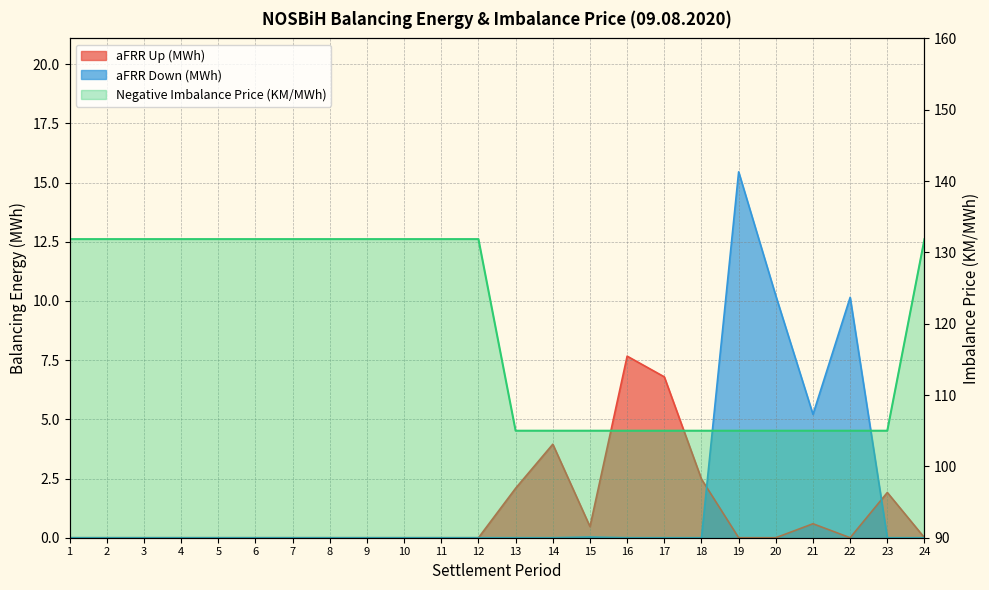

What is the greatest value displayed?

131.9